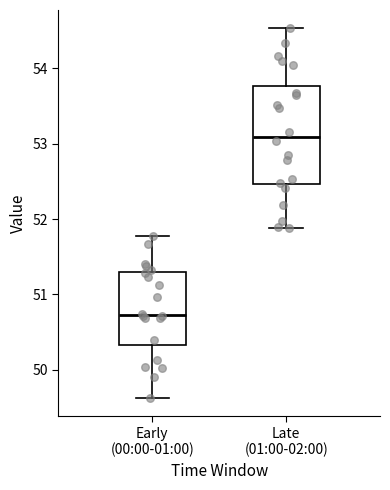

Reading left to right, read every box against the y-axis: the position of its median line, the range the box covers, and the ends of its whiskers. The values are not printed on the chart, so give them approximately, as read against the axis.

Early (00:00-01:00): median 50.7, box 50.3 to 51.3, whiskers 49.6 to 51.8
Late (01:00-02:00): median 53.1, box 52.5 to 53.8, whiskers 51.9 to 54.5